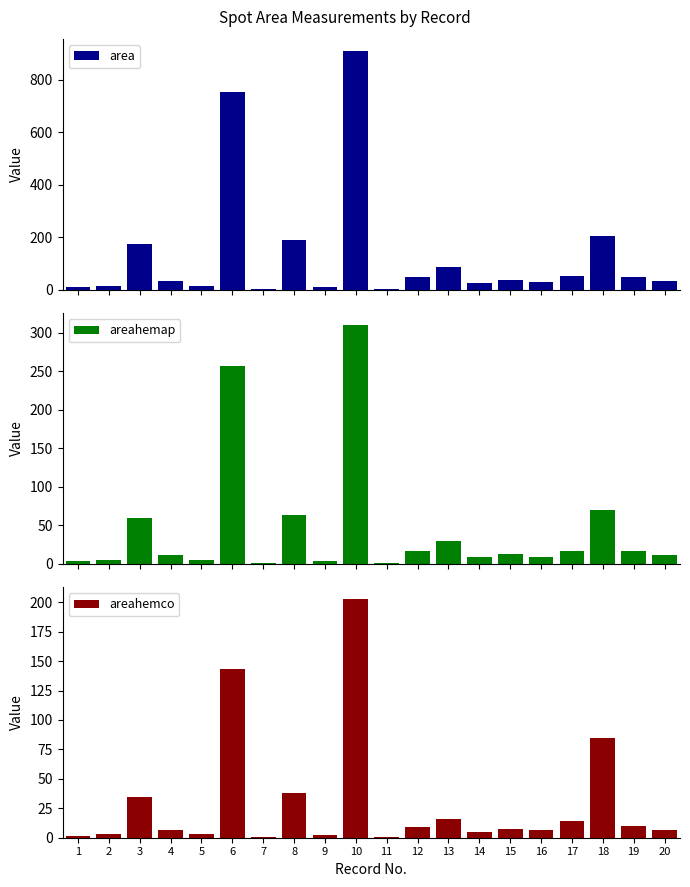

Which series has the widest spread of values?

area